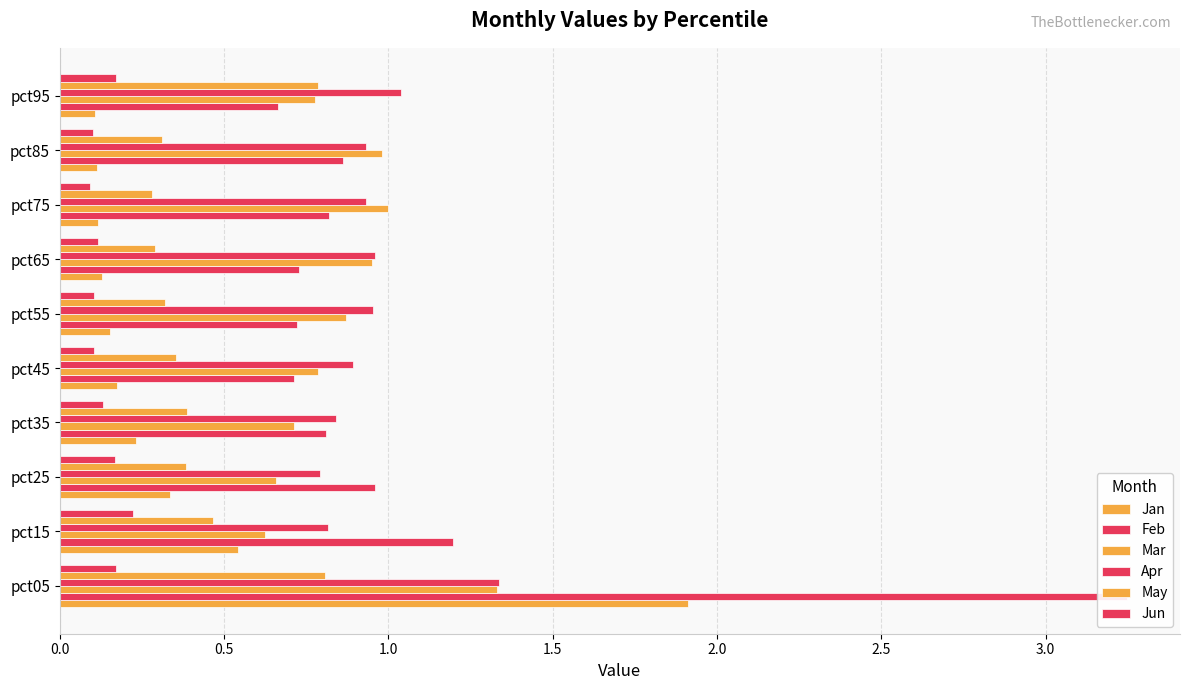

How many bars are there in each group?

6